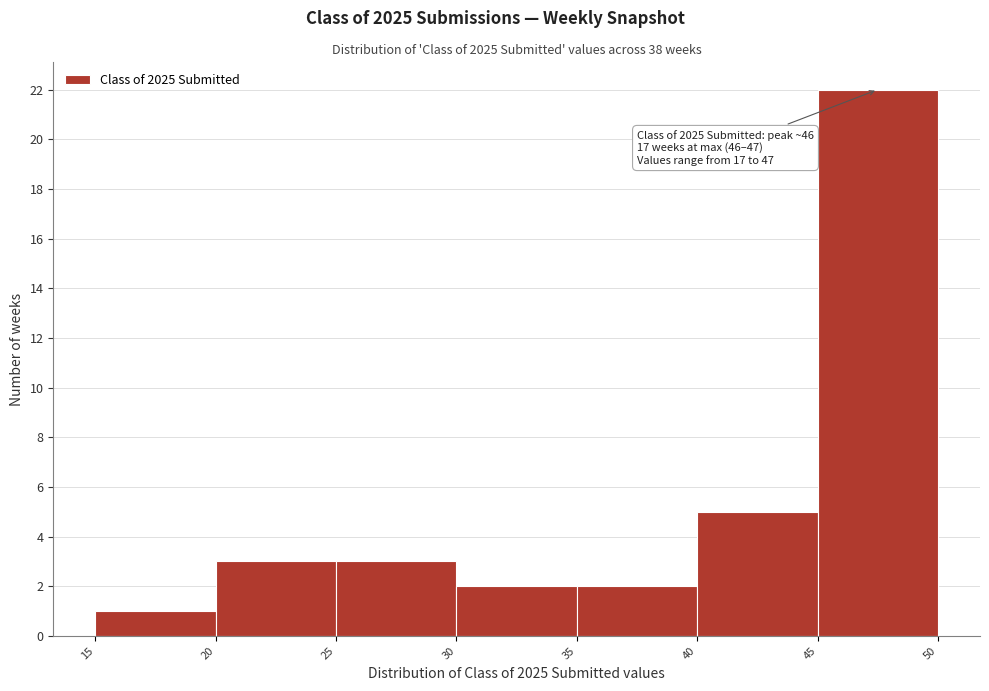

Which range on the x-axis has the tallest bar?

45 to 50